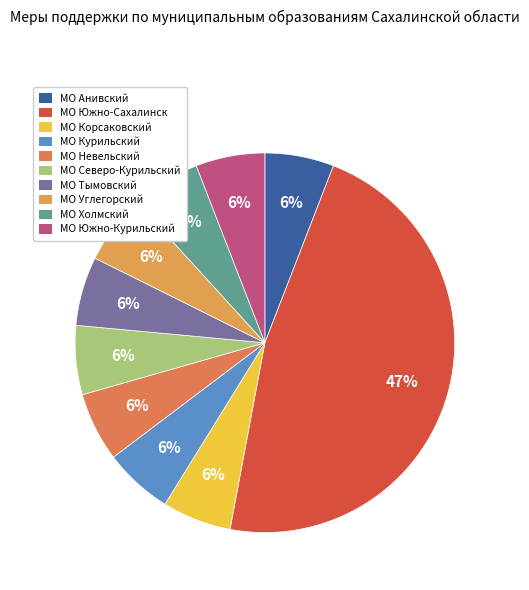

Which has a higher value, МО Северо-Курильский or МО Углегорский?

МО Северо-Курильский